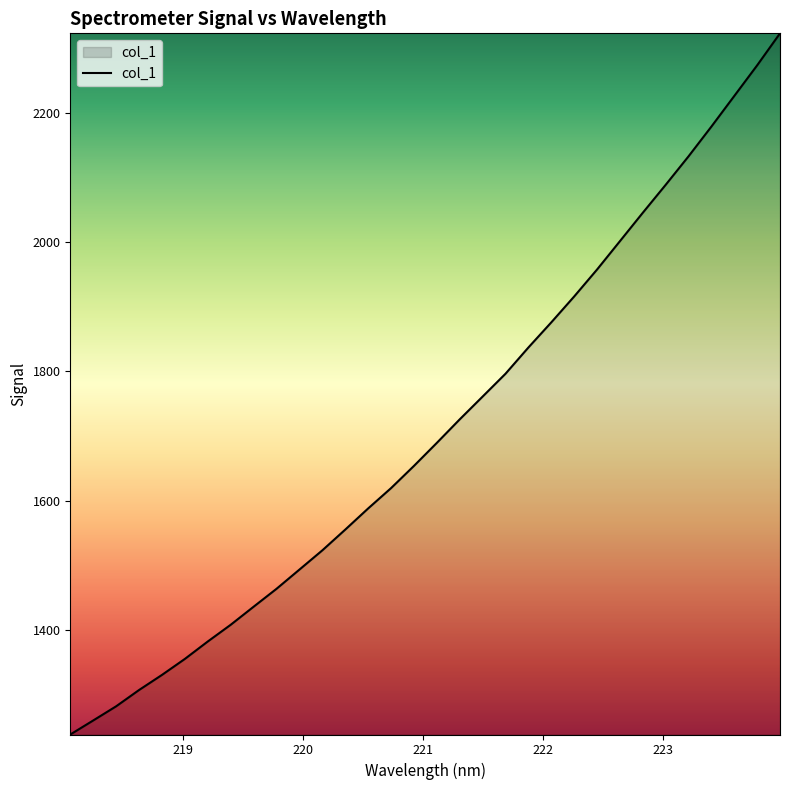

What is the smallest value displayed?

1238.3